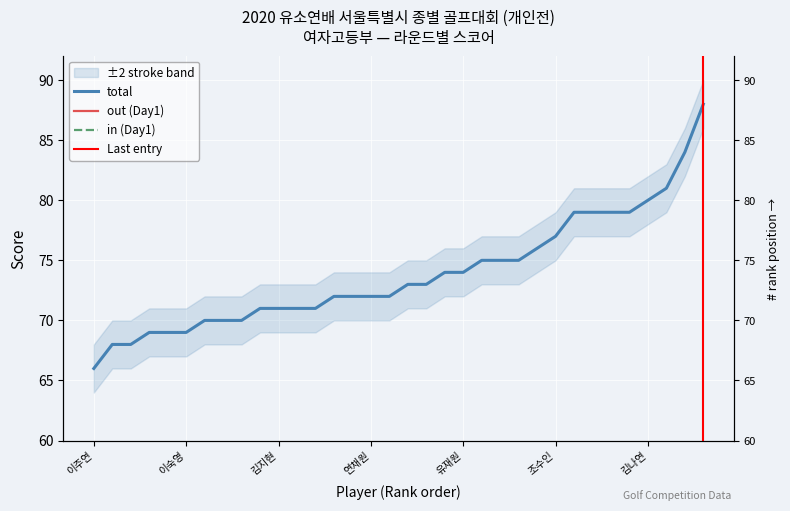

Where does the total series first go above 73?

송혜빈